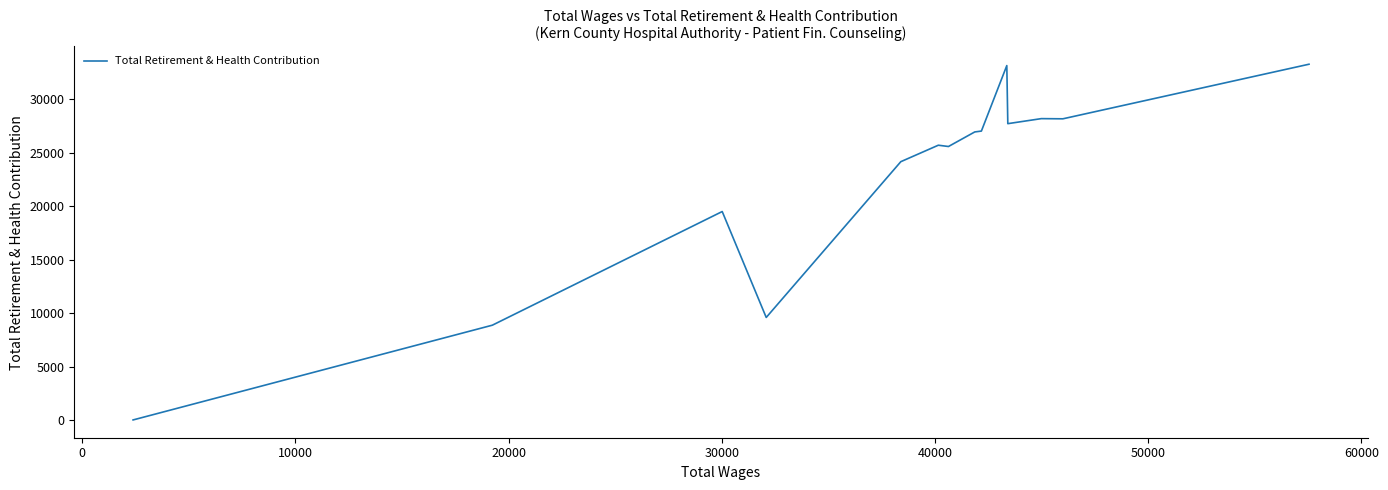

What is the maximum value shown in the chart?

33303